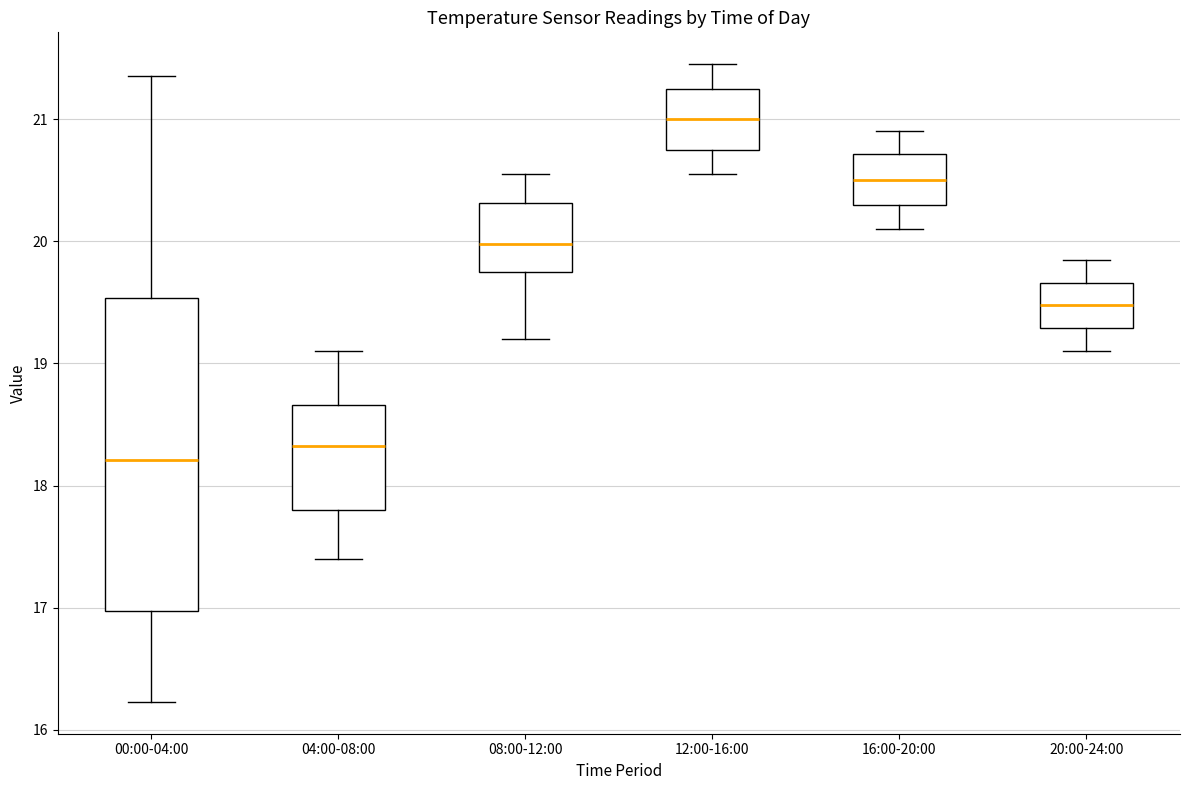

Which box has the lowest median line?

00:00-04:00